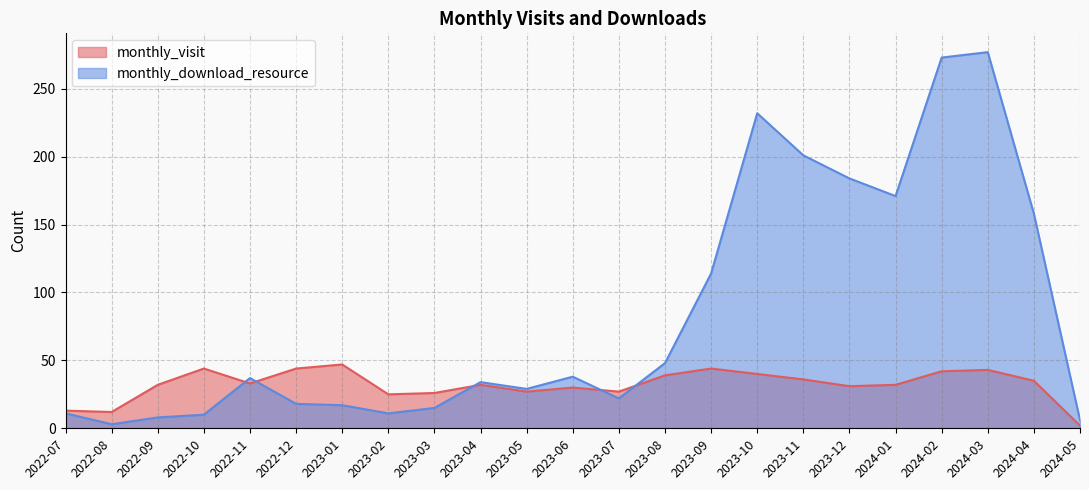

What is the total value across all series at 2023-04?

66